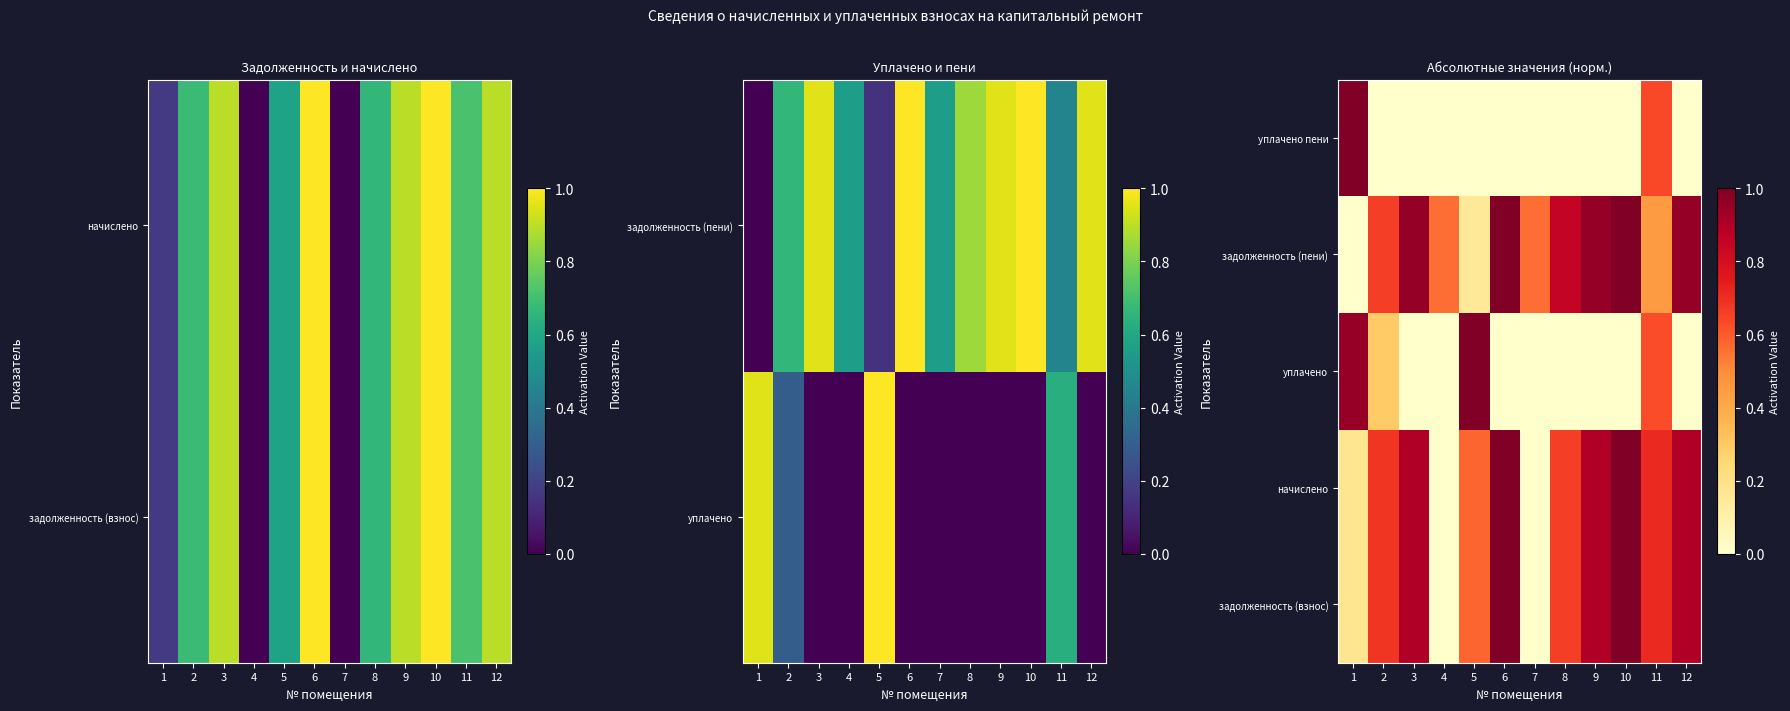

At 7, list the series in order from smallest to largest.

задолженность (взнос), начислено, уплачено, уплачено пени, задолженность (пени)